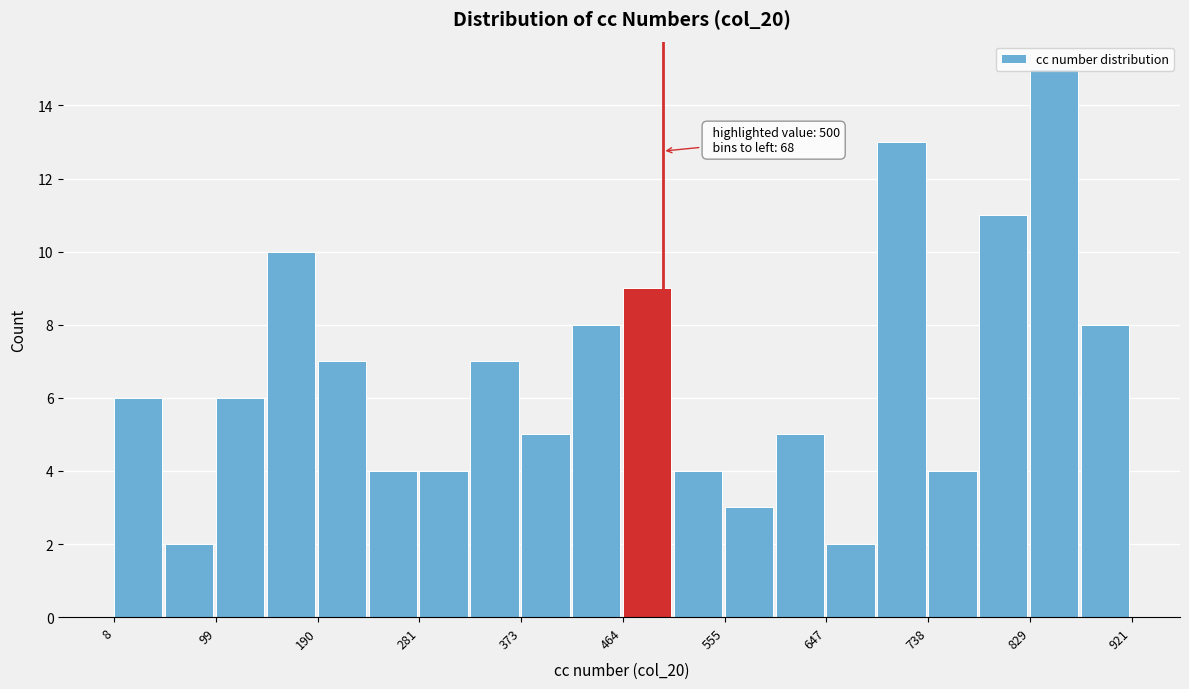

Over which range of the x-axis is the bar tallest?

830 to 880